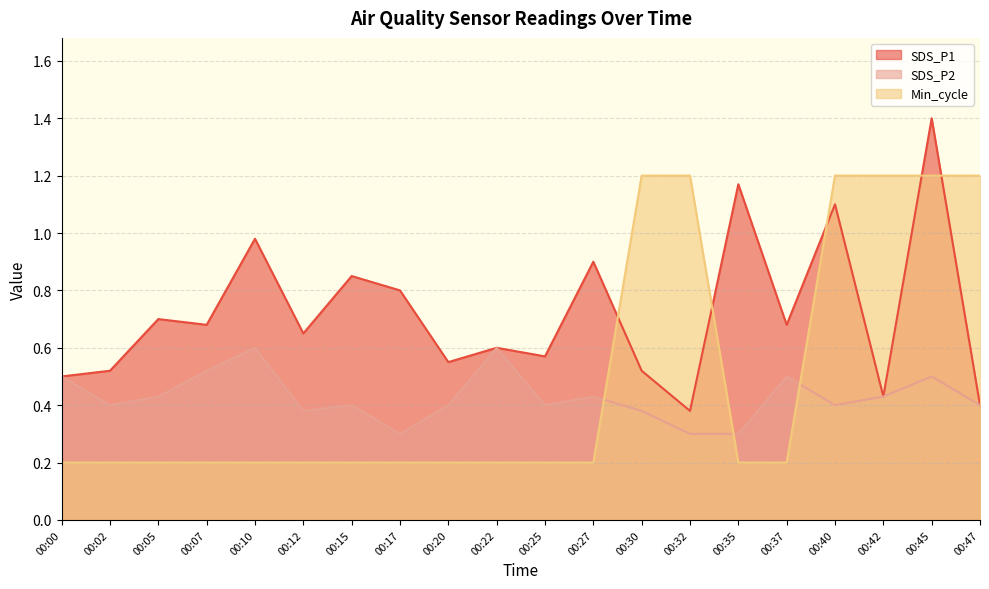

Where is the first local maximum for SDS_P1?

00:05